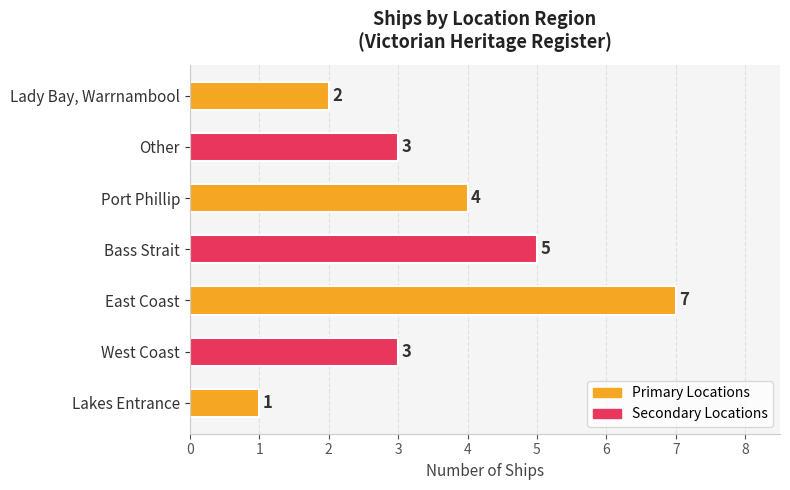

How many categories are shown in the chart?

7